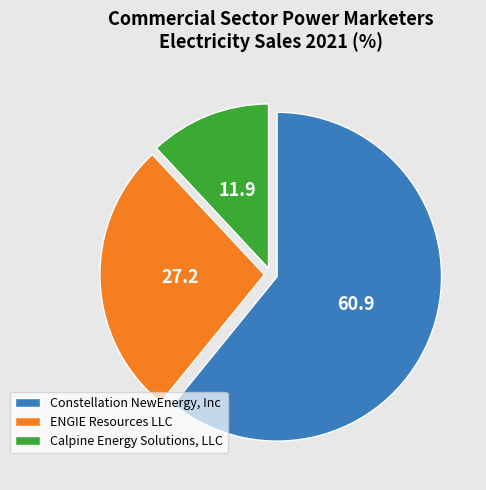

Combined, do Constellation NewEnergy, Inc and Calpine Energy Solutions, LLC account for over 50%?

Yes